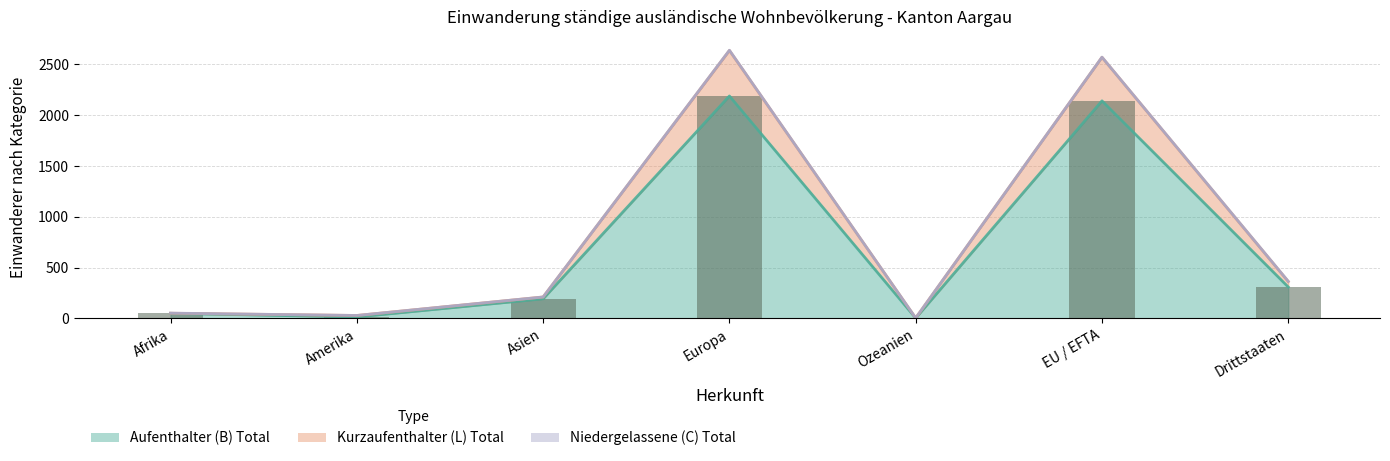

List the labels in order of value, smallest first.

Ozeanien, Amerika, Afrika, Asien, Drittstaaten, EU / EFTA, Europa